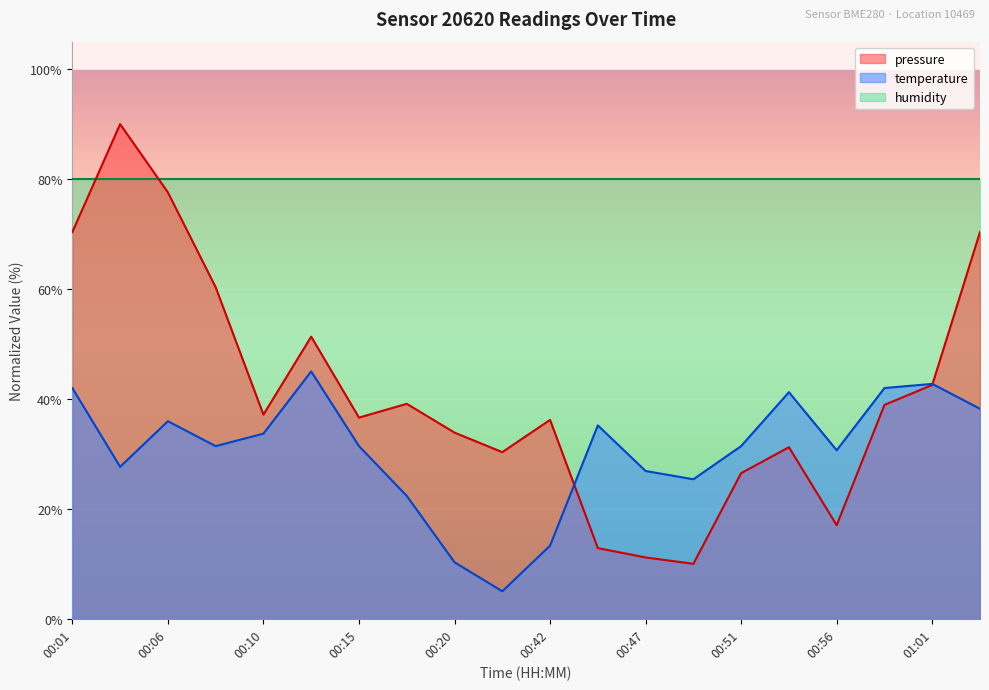

True or false: temperature has a value of 14.3 at 00:01.

False